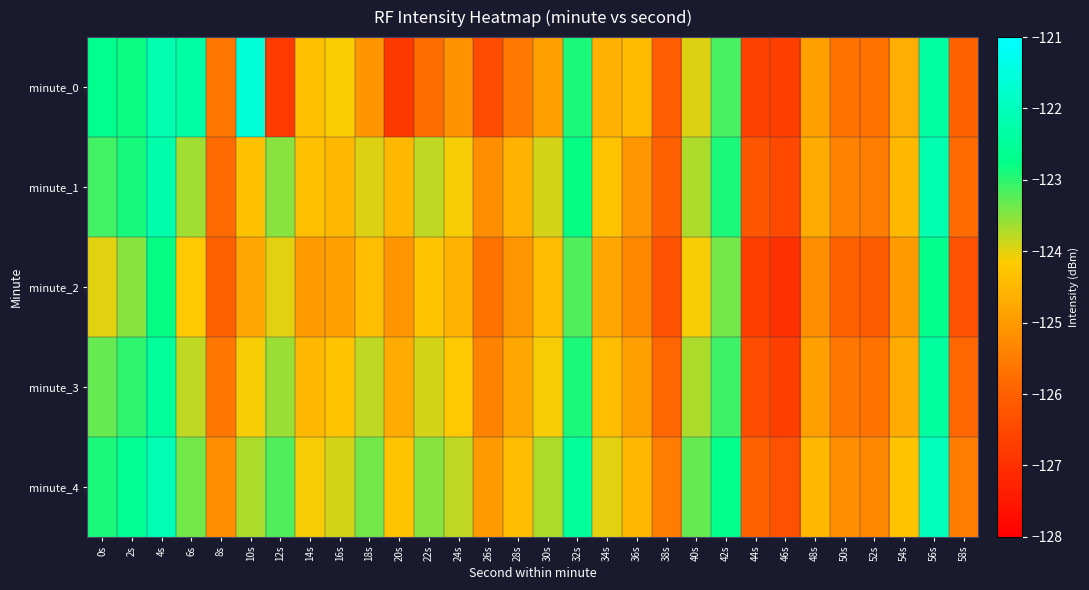

What is the greatest value displayed?

-121.6